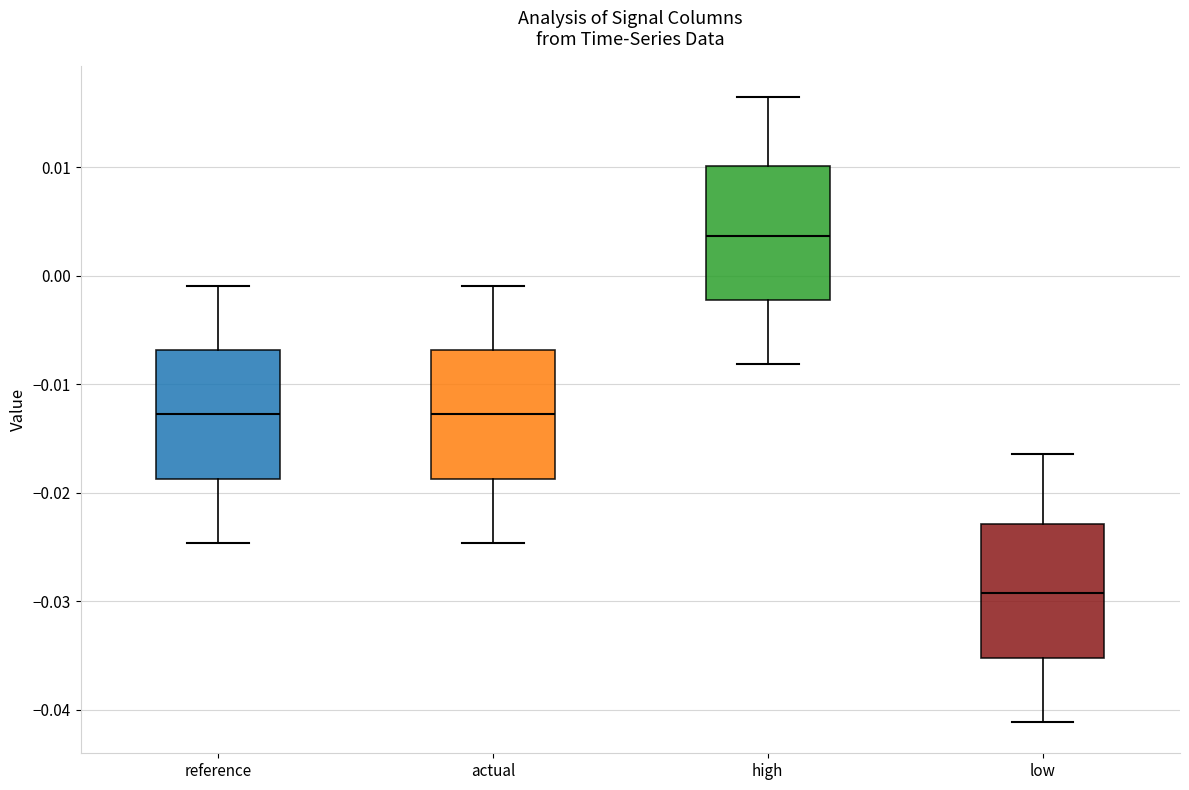

Which box has the highest median line?

high